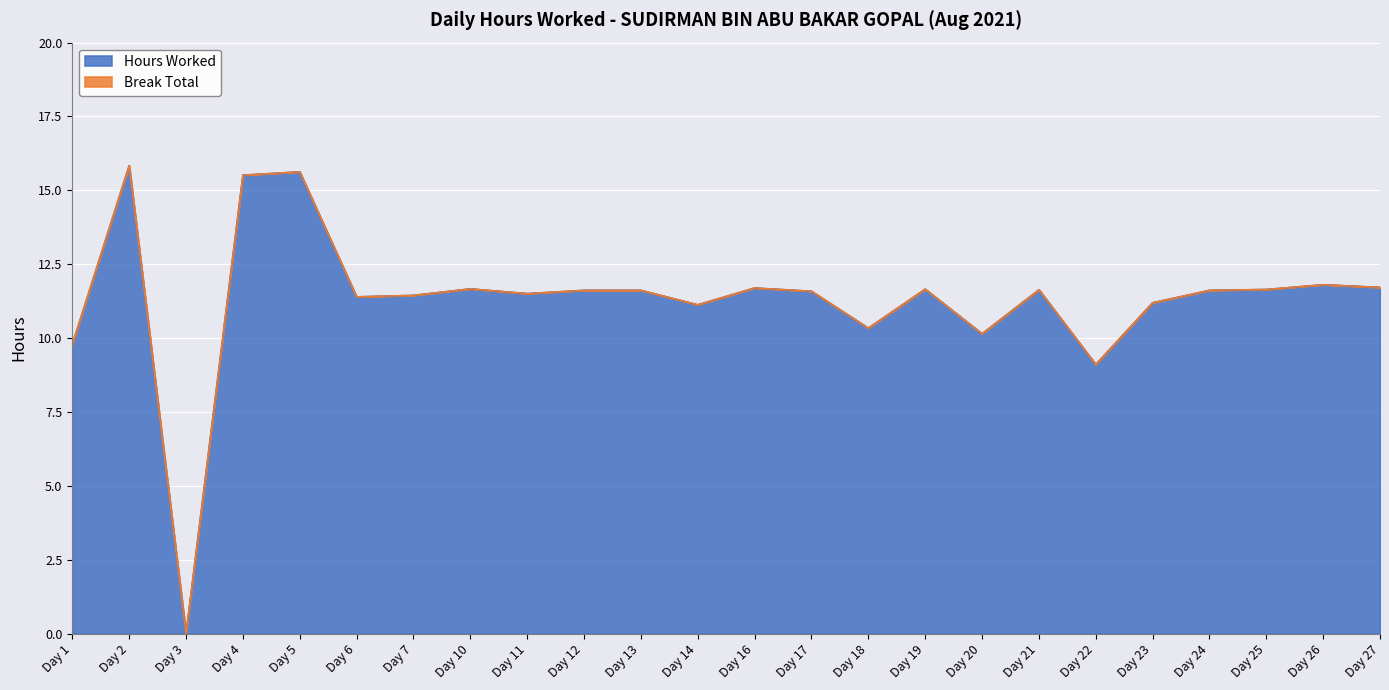

What is the greatest value displayed?

15.8